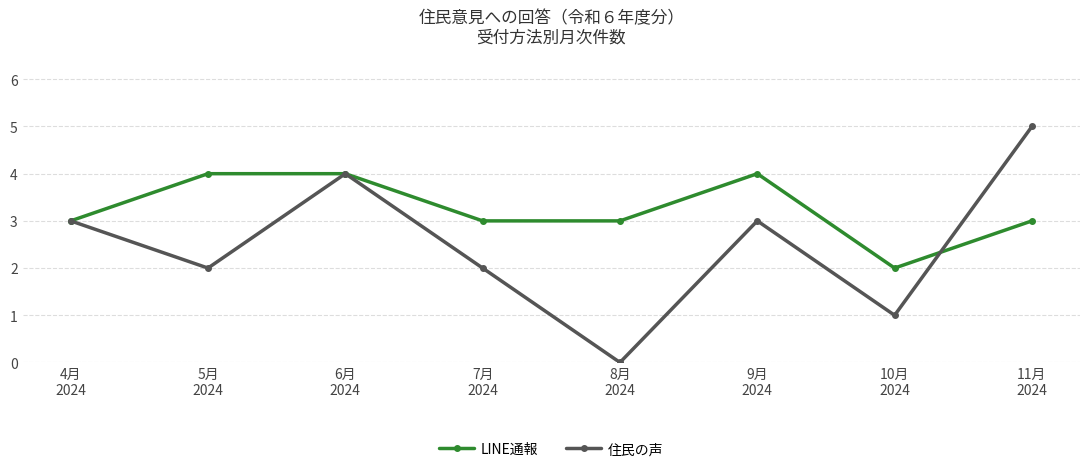

The value of 住民の声 at 5月
2024 is 2. True or false?

True